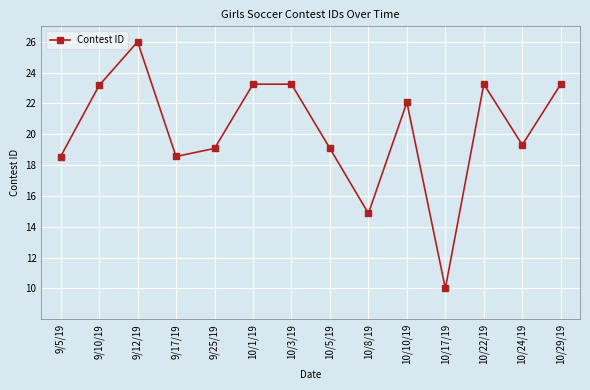

The value at 9/10/19 is 6.3. True or false?

False